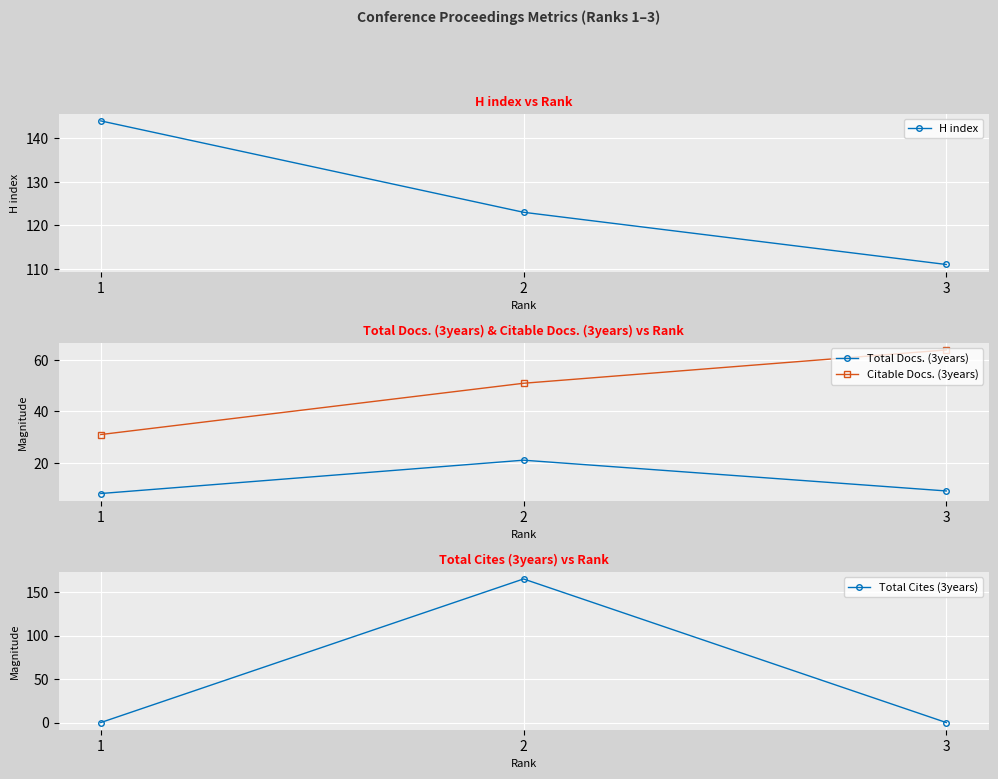

Count the number of data series in this chart.

4